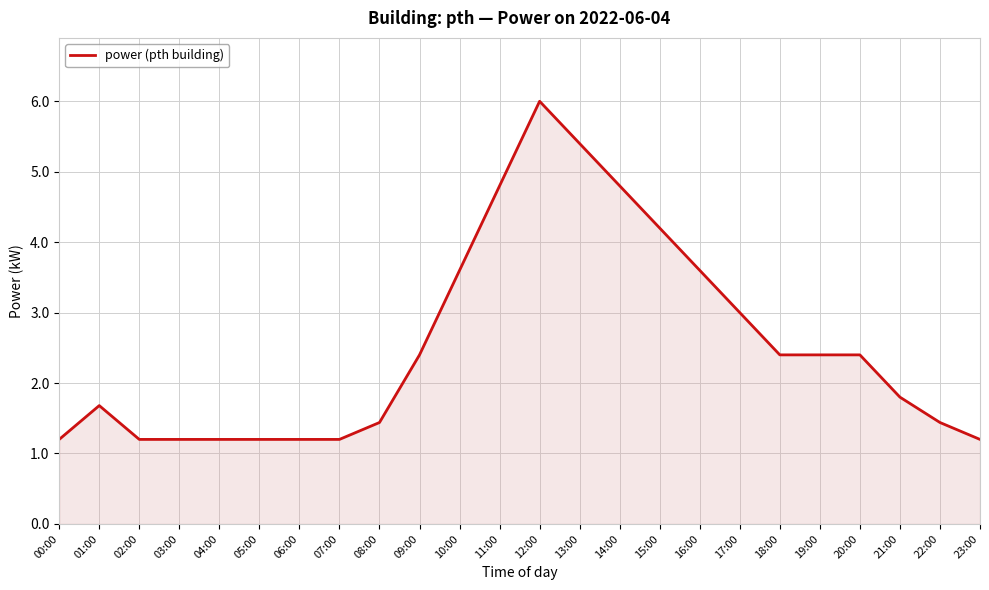

True or false: the data shows 3.6 at 10:00.

True